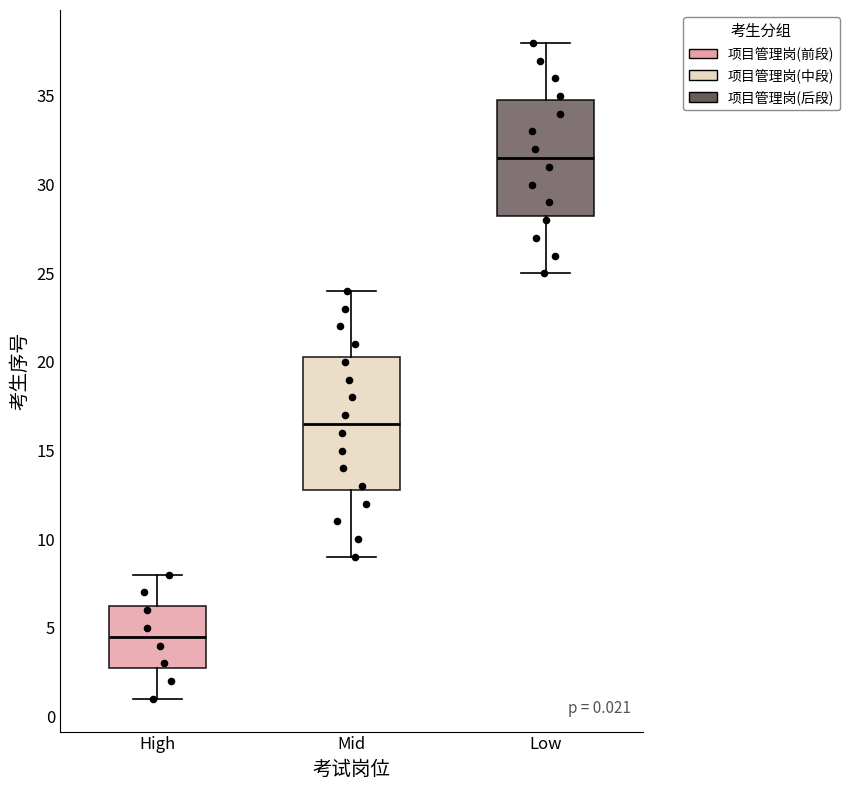

Which box's median line is the lowest?

High